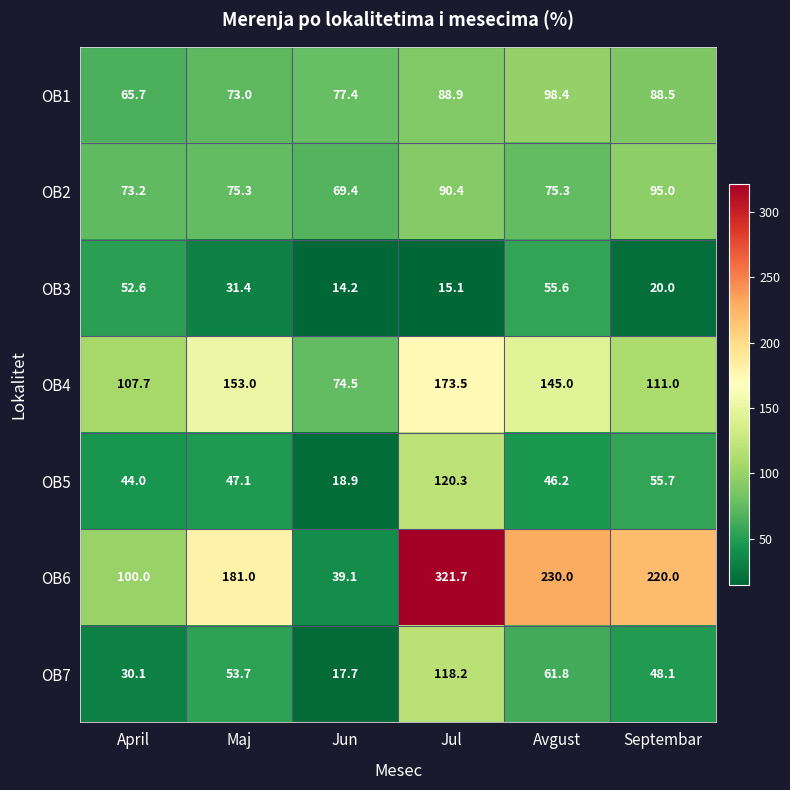

What is the total value across all series at Maj?

614.5